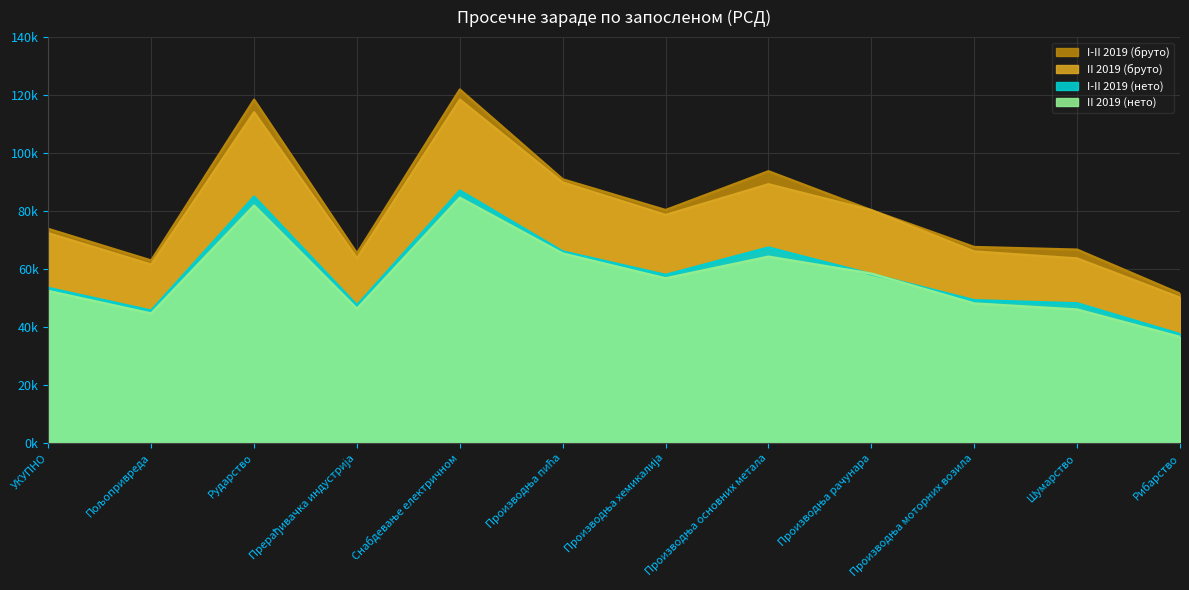

What is the value of the II 2019 (бруто) point at the 7th from the left?

78651